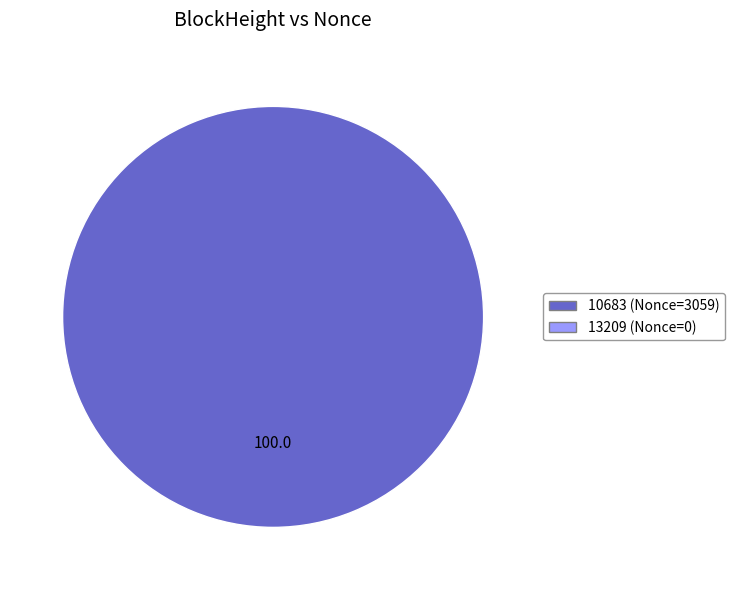

Is there any slice that represents more than half of the pie?

Yes